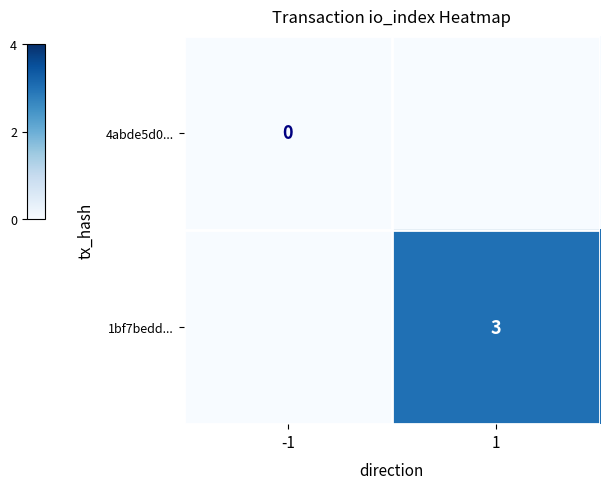

What is the spread (max minus min) of values at 1?

3